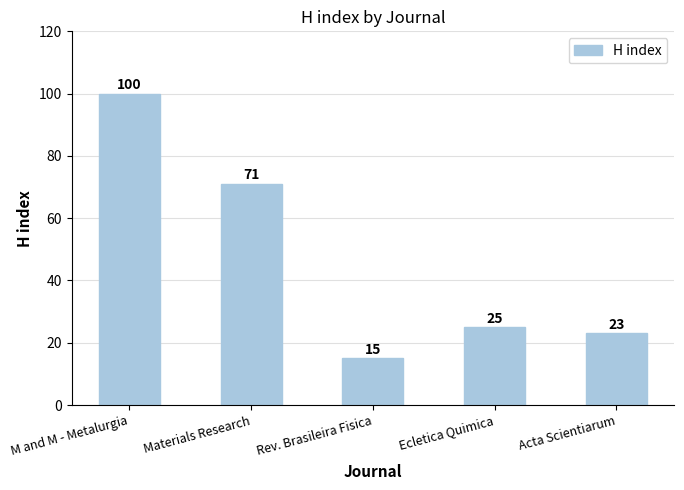

Which category has the lowest value across all series?

Rev. Brasileira Fisica